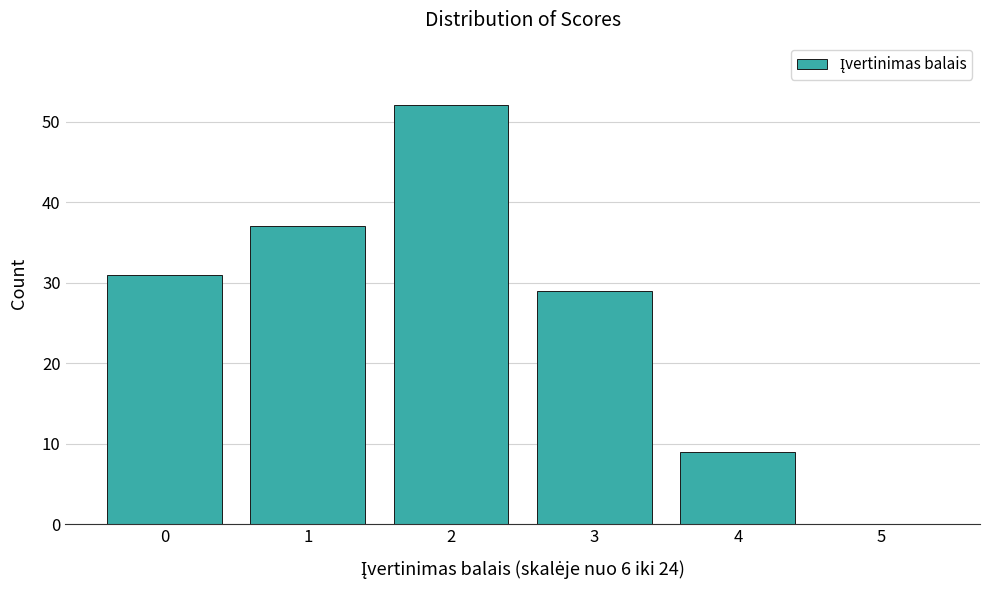

Reading left to right, extract all data points from this chart.

0=31	1=37	2=52	3=29	4=9	5=0